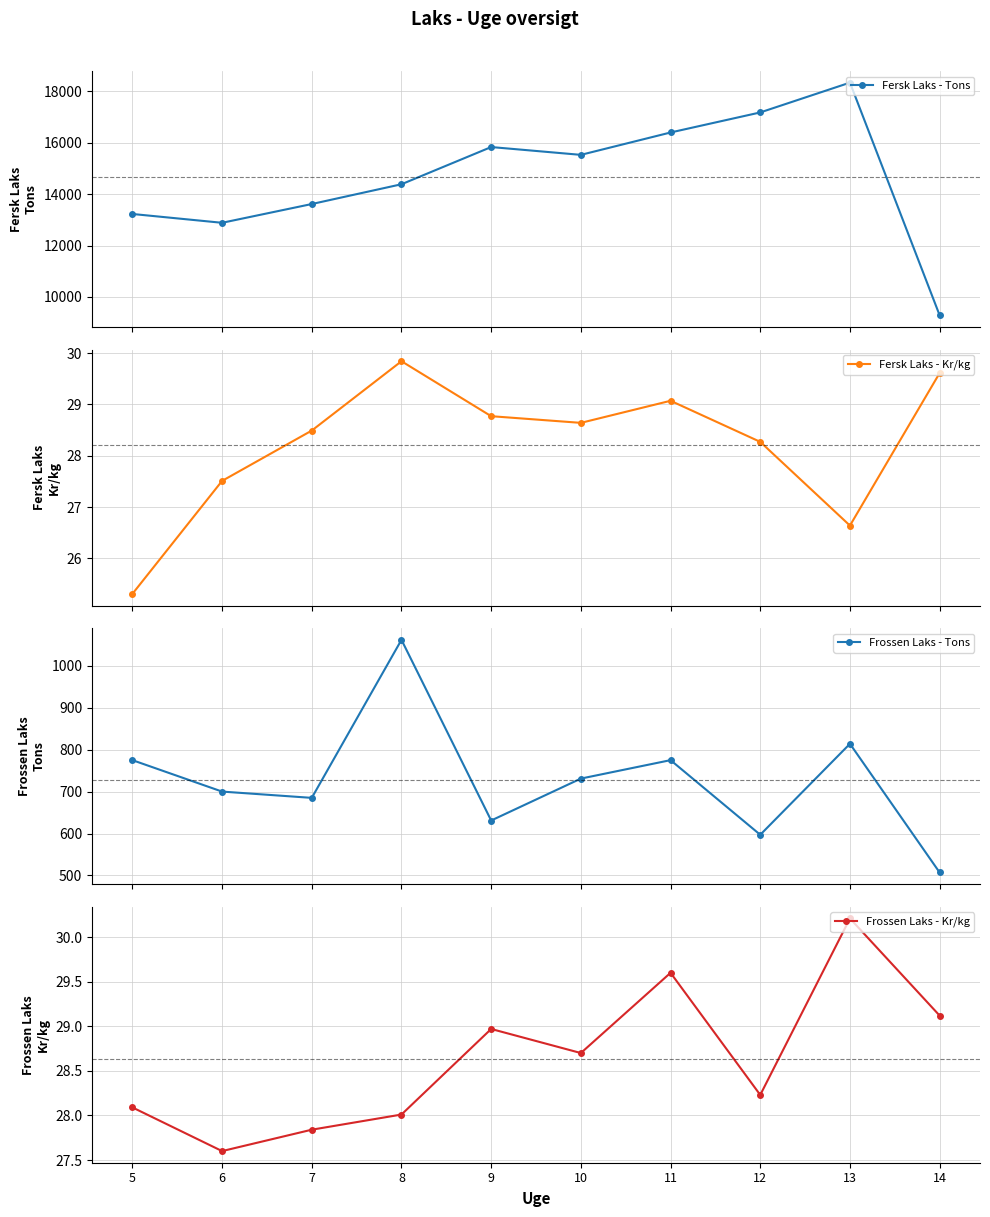

Reading left to right, transcribe all the data shown in this chart.

Fersk Laks - Tons: 14=9286.0	13=18334.0	12=17175.0	11=16395.0	10=15525.0	9=15829.0	8=14382.0	7=13613.0	6=12883.0	5=13226.0
Fersk Laks - Kr/kg: 14=29.6	13=26.6	12=28.3	11=29.1	10=28.6	9=28.8	8=29.8	7=28.5	6=27.5	5=25.3
Frossen Laks - Tons: 14=507.0	13=814.0	12=597.0	11=775.0	10=731.0	9=631.0	8=1062.0	7=685.0	6=700.0	5=775.0
Frossen Laks - Kr/kg: 14=29.1	13=30.2	12=28.2	11=29.6	10=28.7	9=29.0	8=28.0	7=27.8	6=27.6	5=28.1